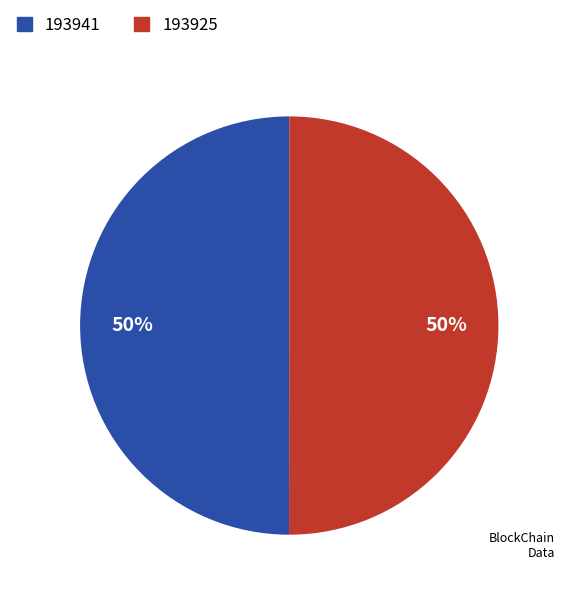

Count the number of slices in the pie.

2